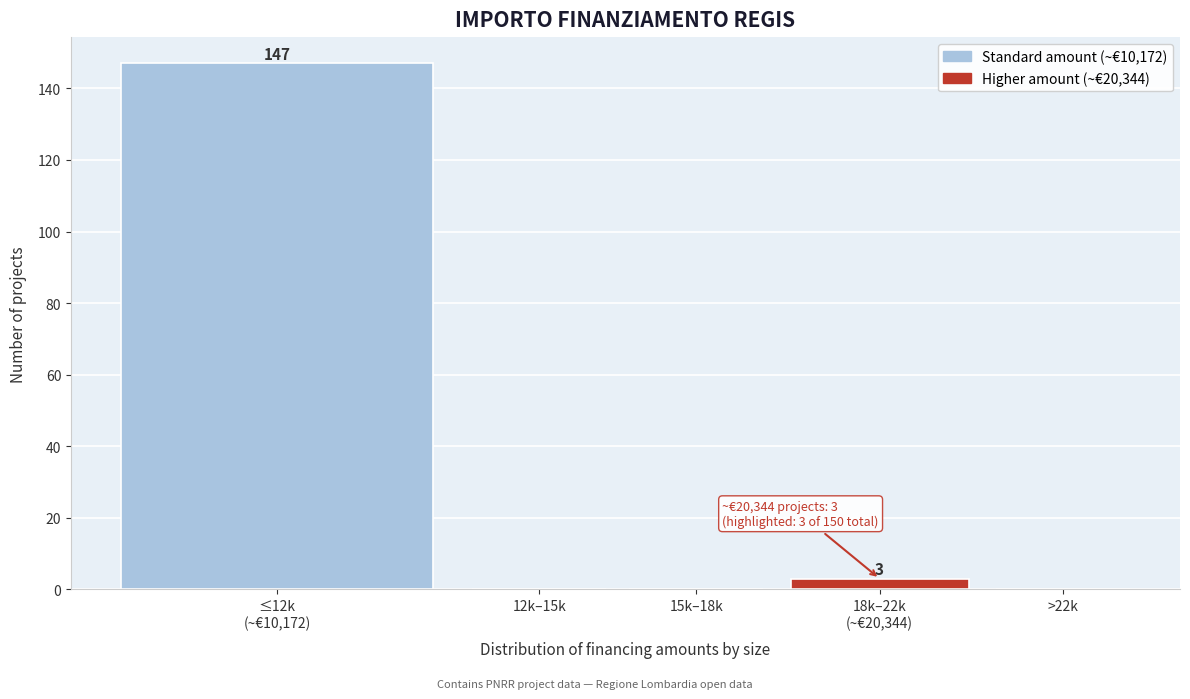

The value at 12k–15k is 76. True or false?

False